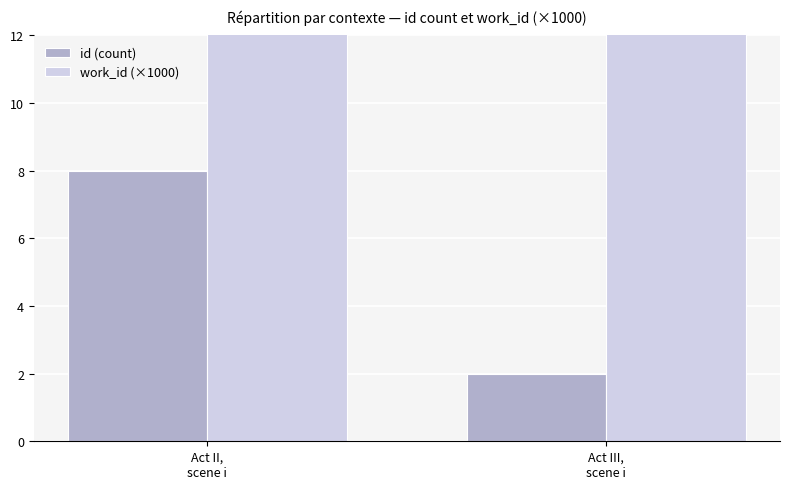

Is it true that work_id (×1000) equals 81.1 at Act II,
scene i?

False